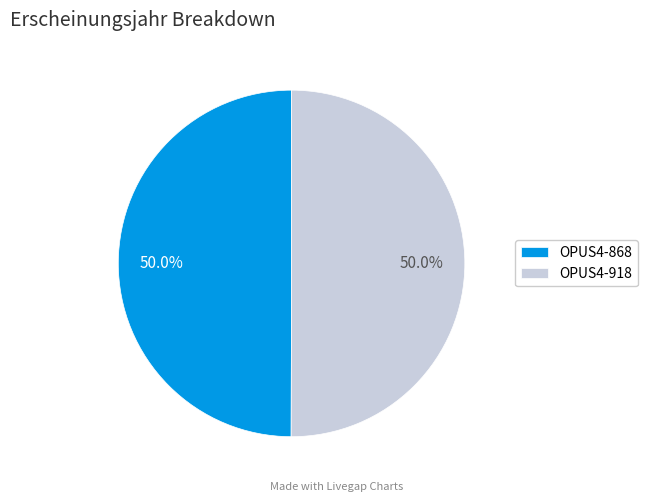

What is the total percentage of OPUS4-918 and OPUS4-868?

100.0%